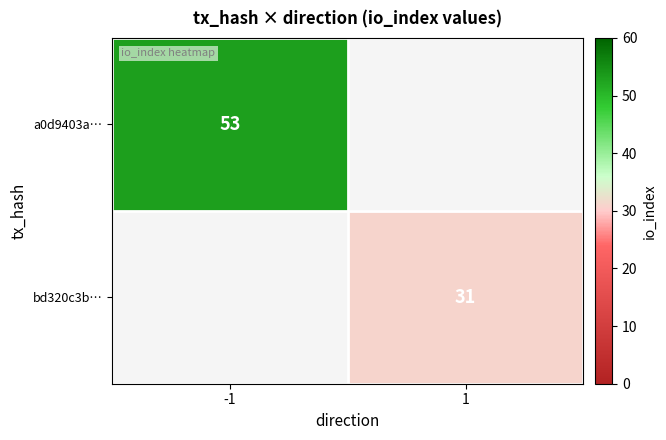

The bd320c3b… series shows 12.3 at 1. True or false?

False